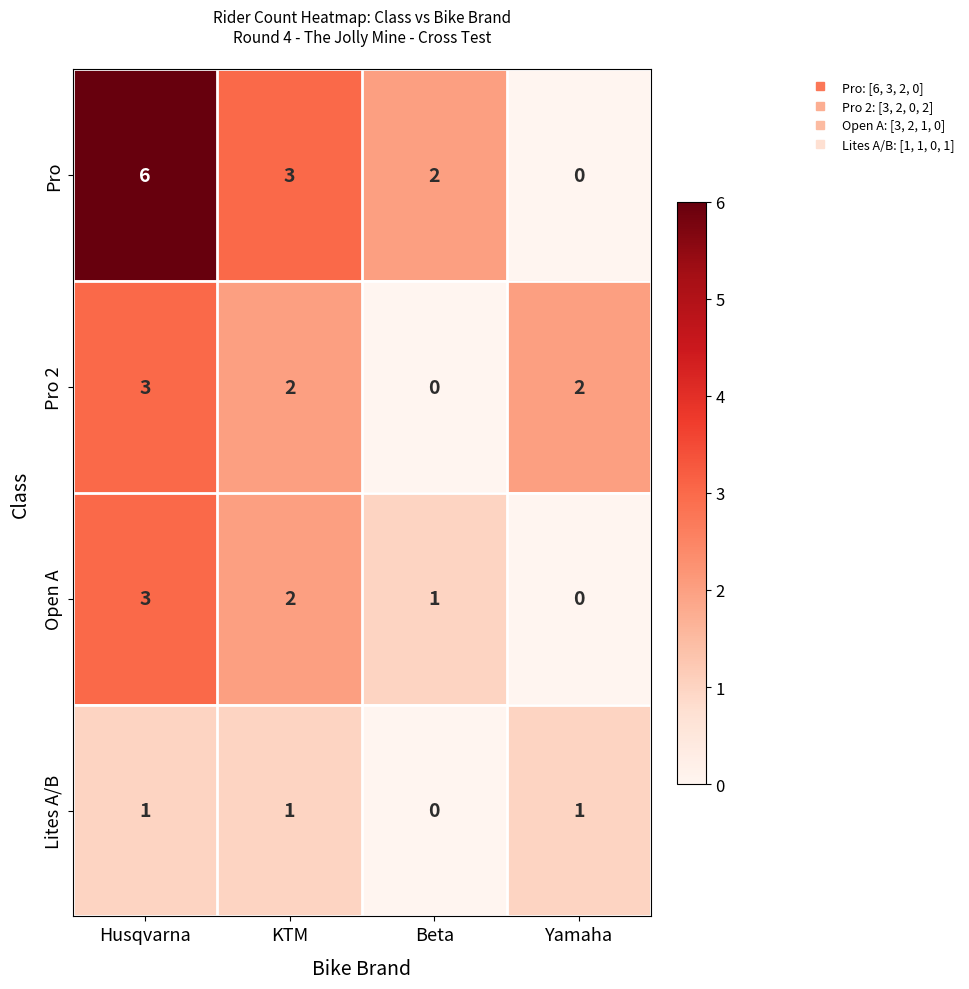

At how many categories does at least one series exceed 0?

4